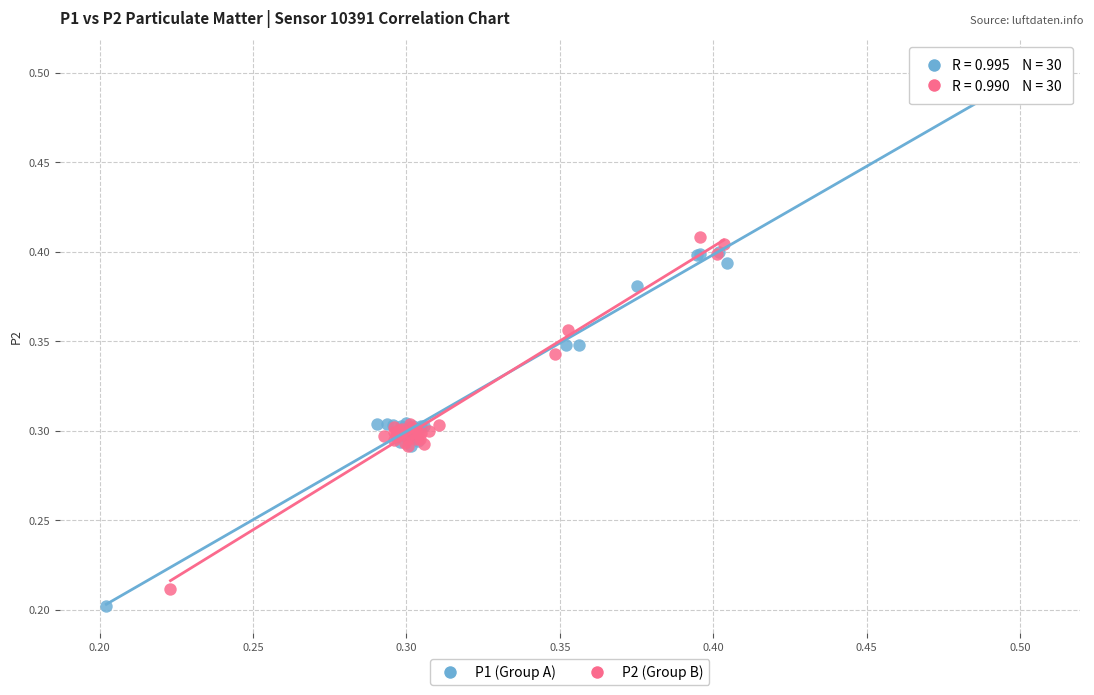

Which series reaches the minimum Y coordinate?

P1 (Group A)